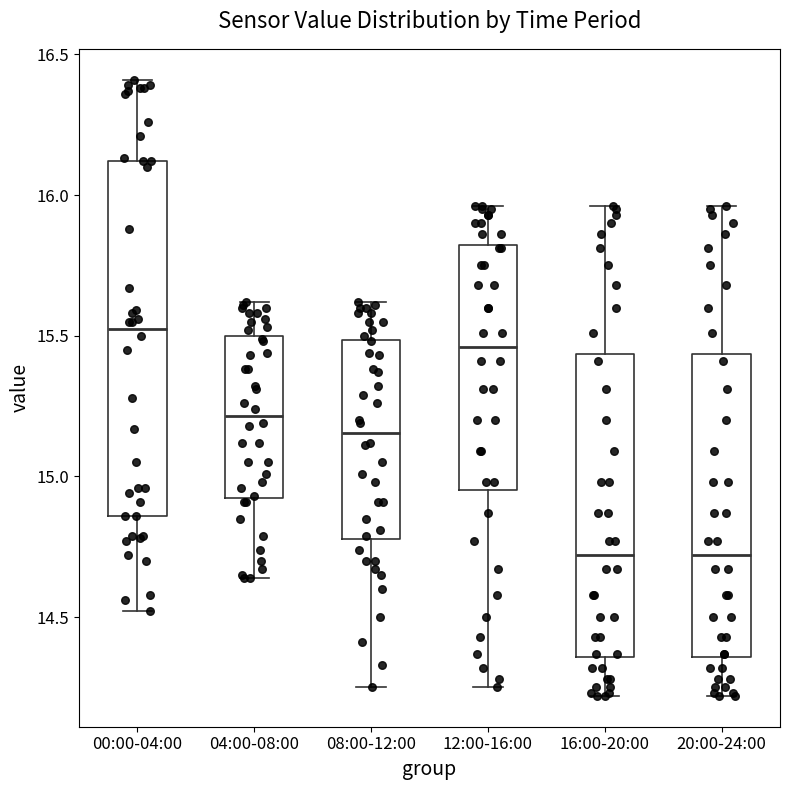

Where does the lower whisker of the box for 12:00-16:00 end on the y-axis? The values are not printed on the chart, so give them approximately, as read against the axis.

14.25